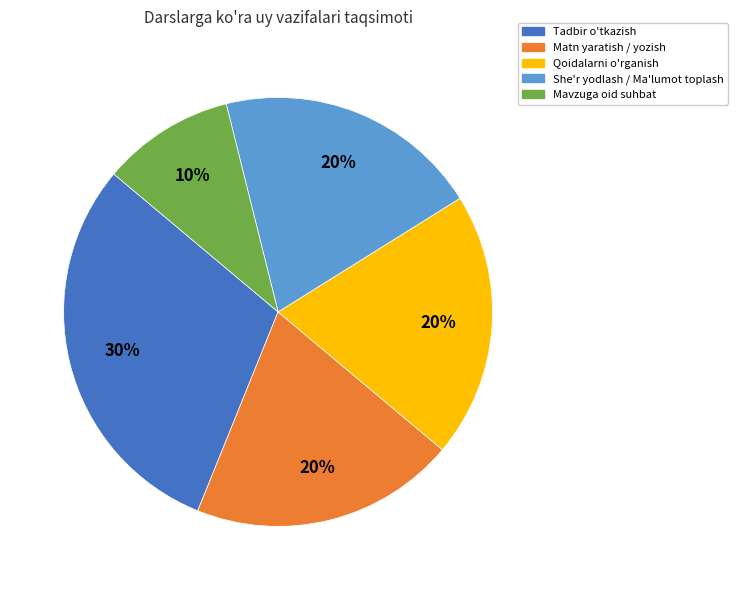

Count the number of slices in the pie.

5